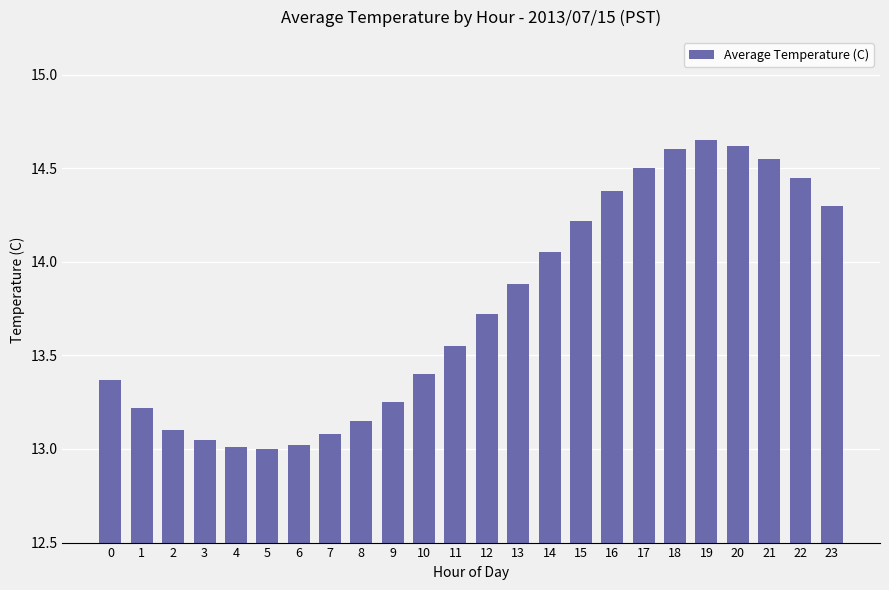

What is the sum of all values?

330.1